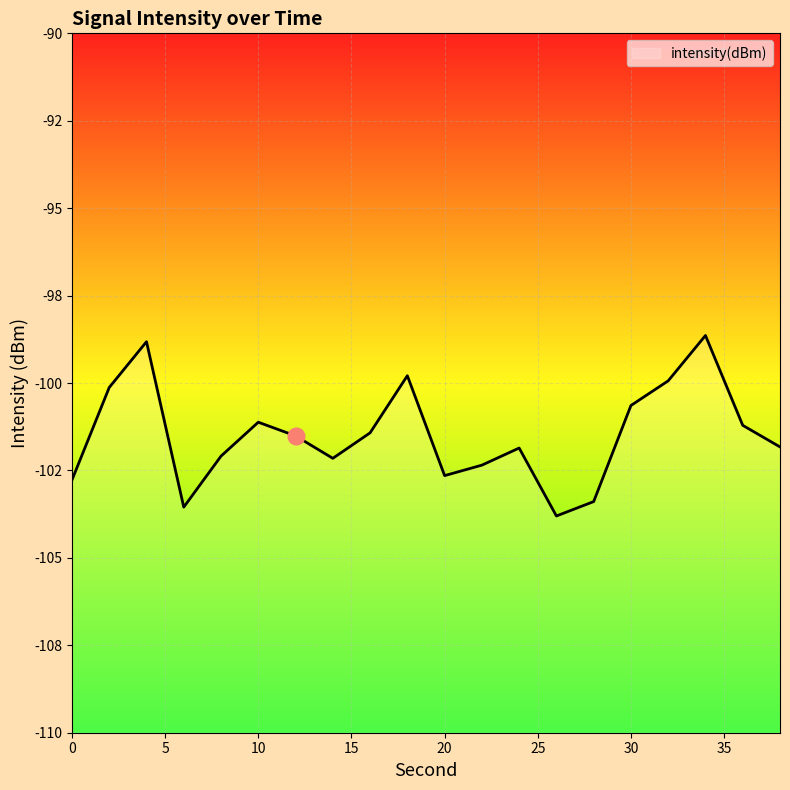

How many lines are shown in the chart?

1